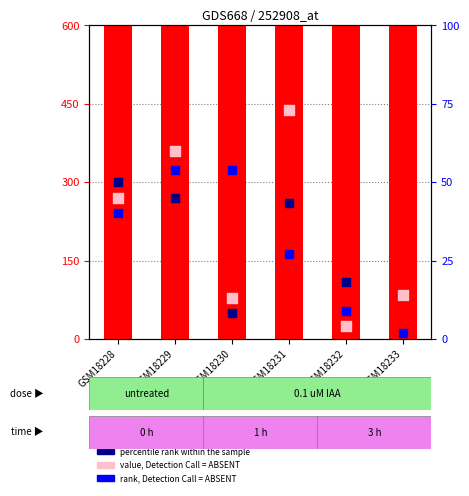

At how many categories does at least one series exceed 991?

6